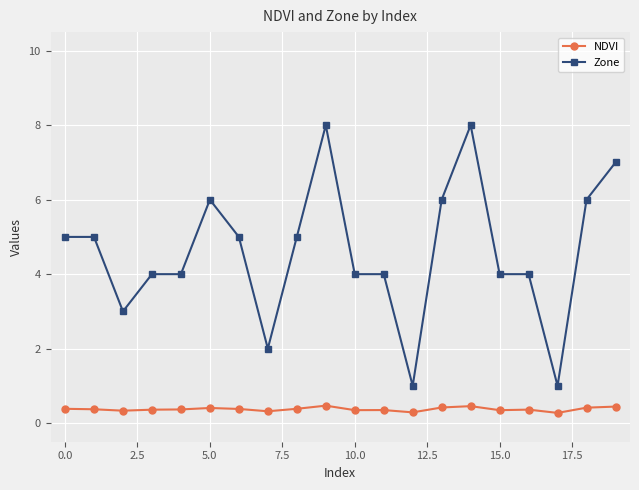

Which series has the largest total across all categories?

Zone